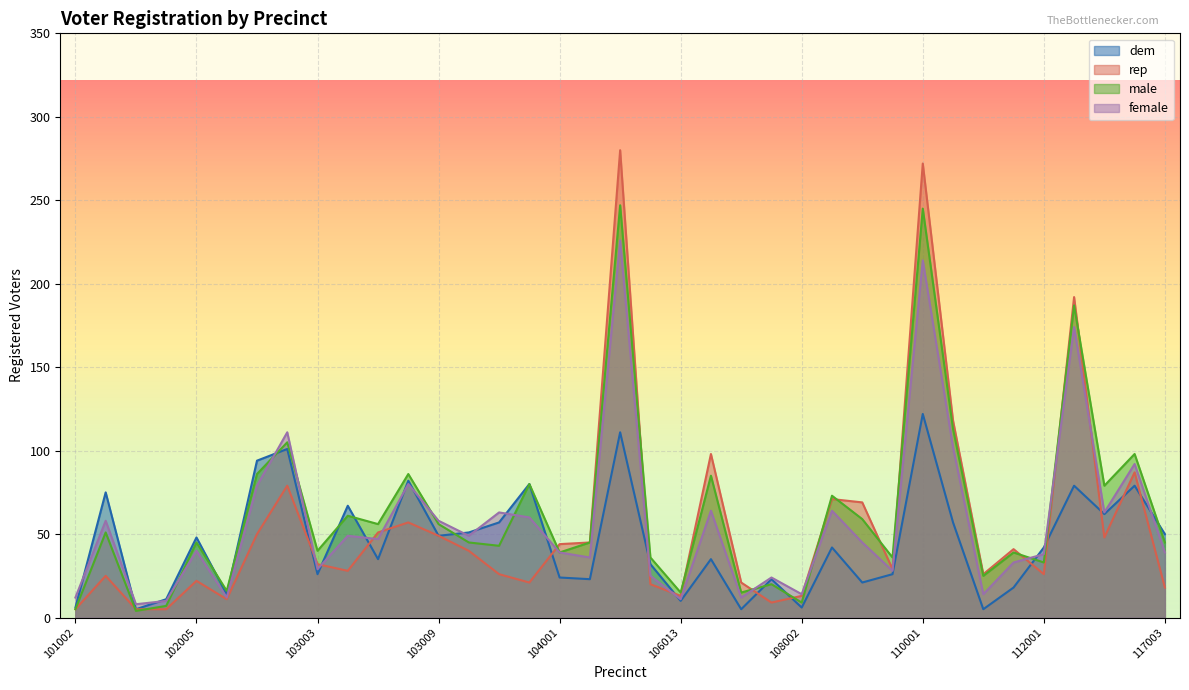

What are all the series names shown in the legend?

dem, rep, male, female